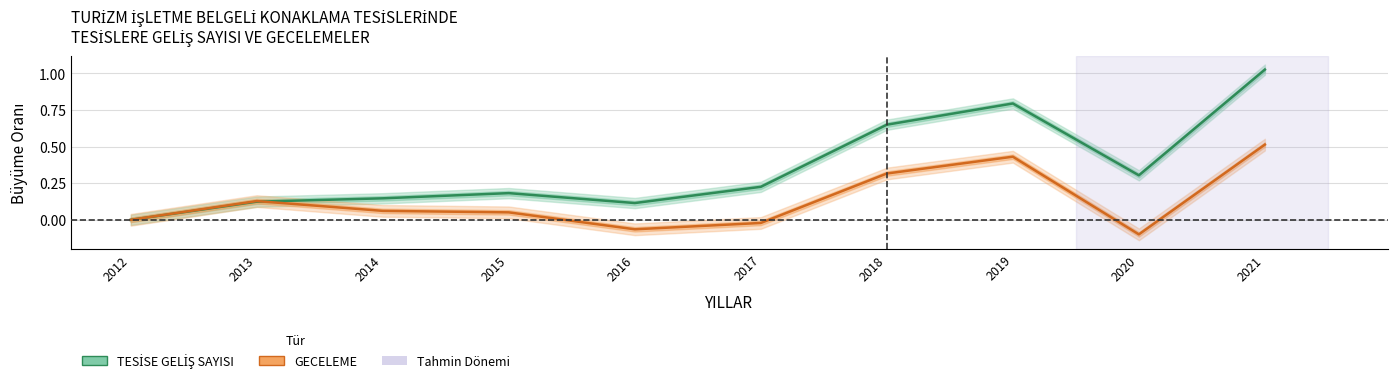

The value of TESİSE GELİŞ SAYISI at 2017 is 0.3. True or false?

False